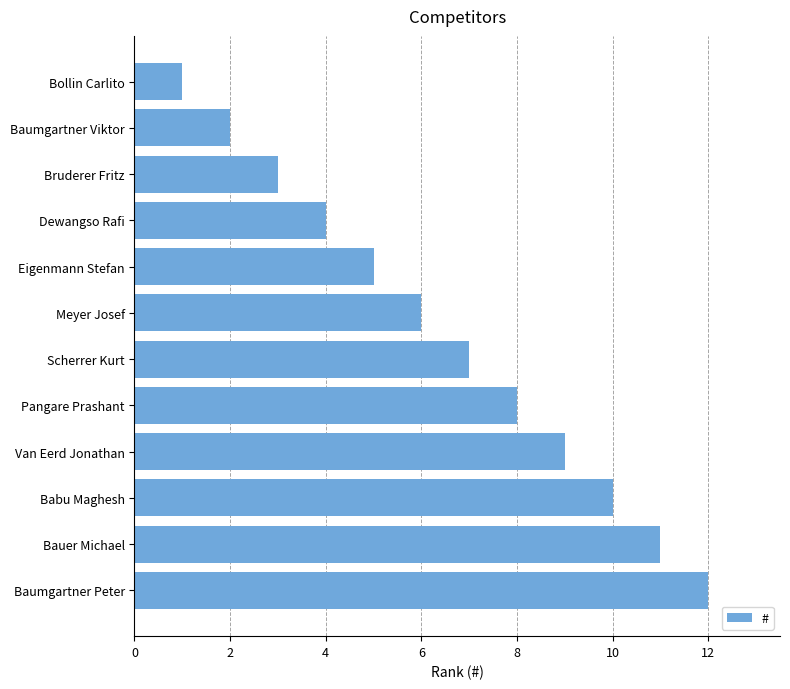

What is the change in value from Eigenmann Stefan to Van Eerd Jonathan?

+4